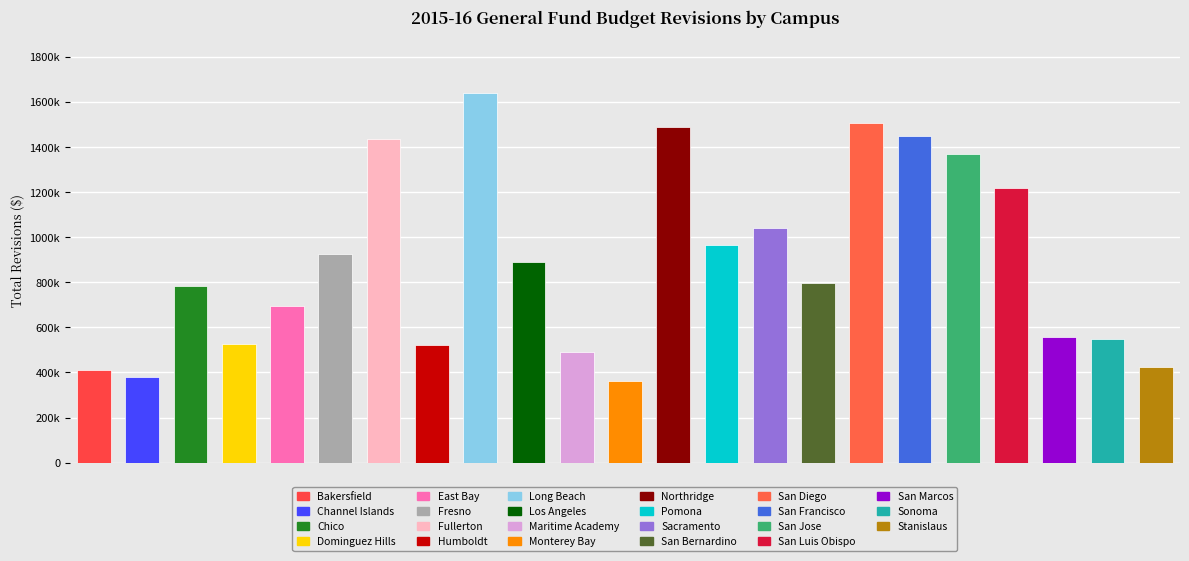

Read the value at San Jose, to the nearest 100.

1371000